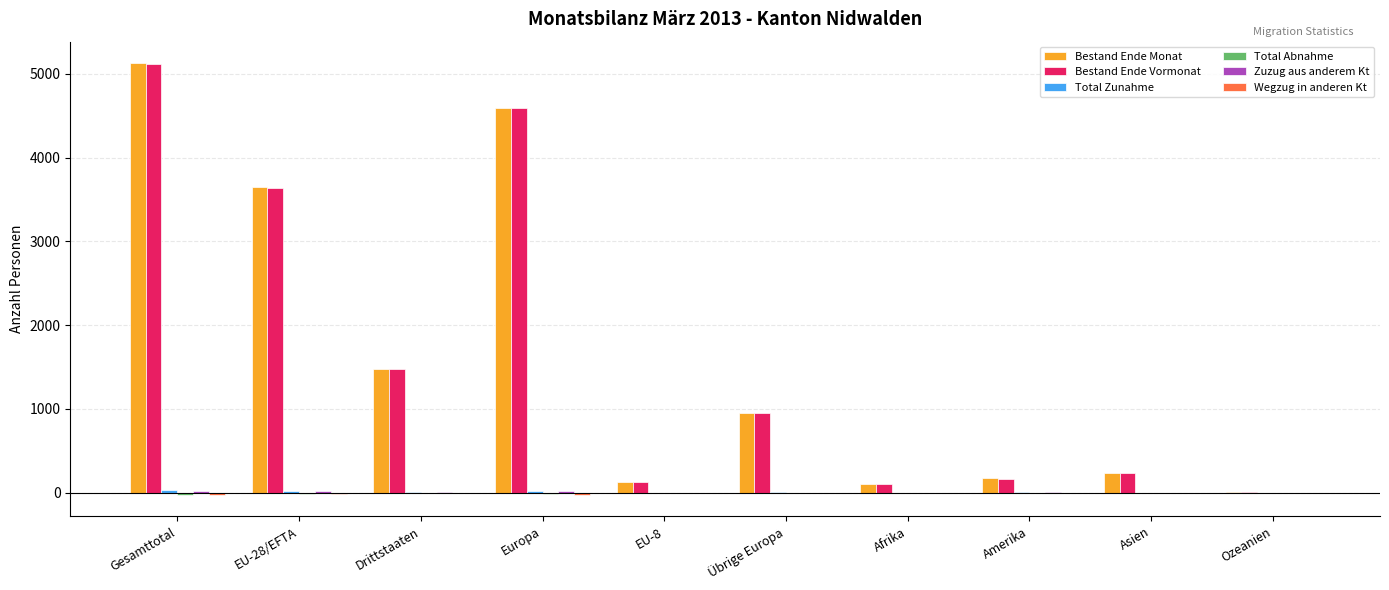

At which category is the sum across all series the highest?

Gesamttotal